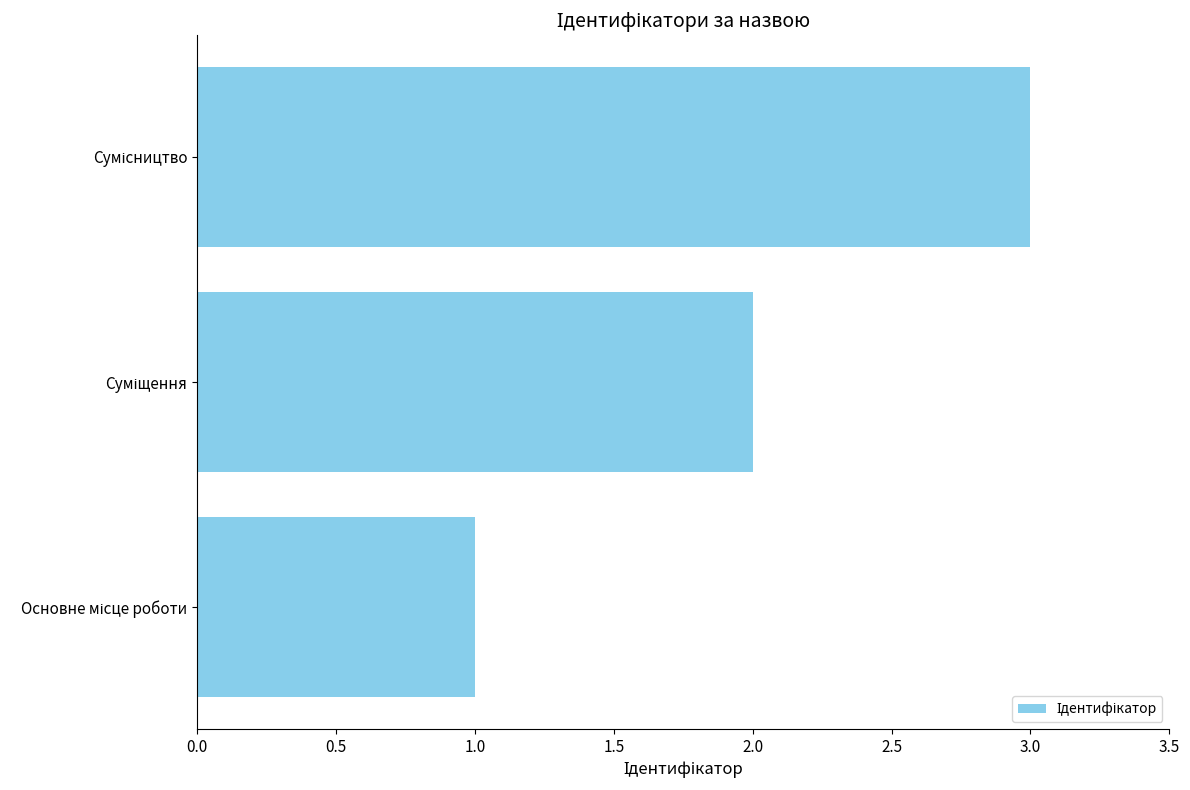

How many data points are less than 2?

1